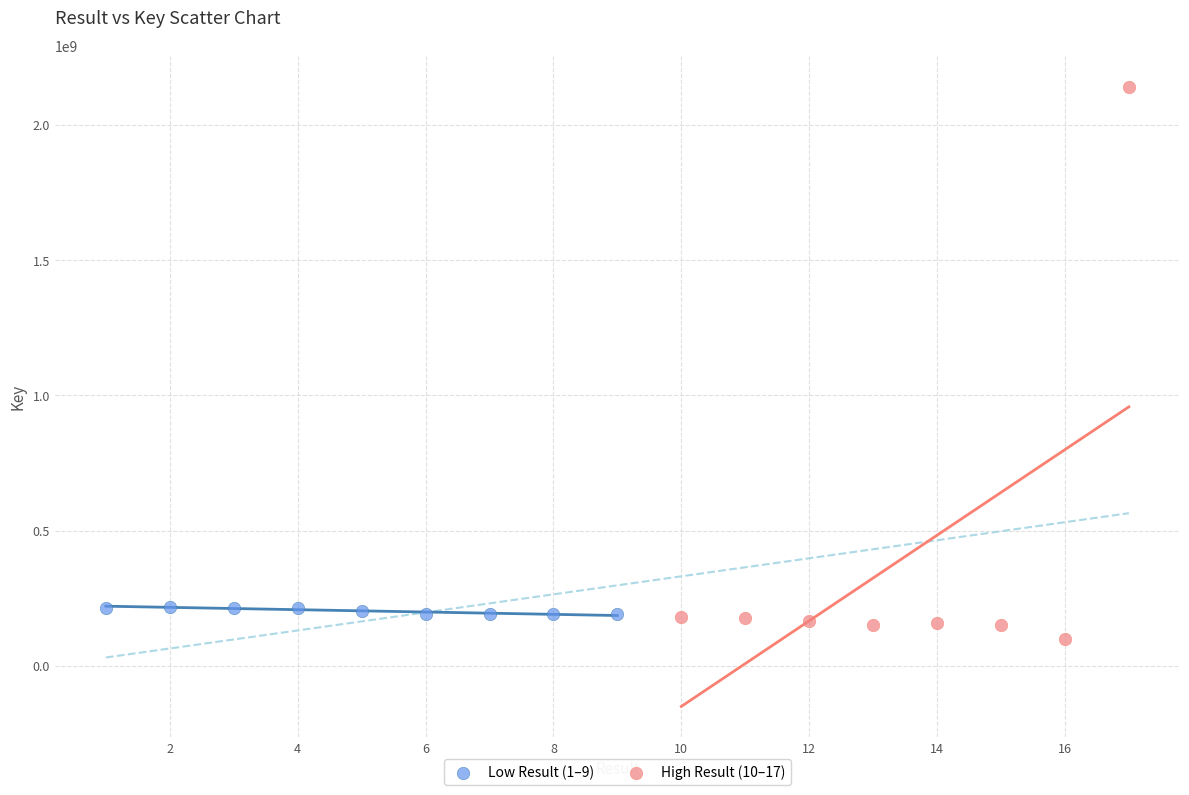

Which series has the largest Y range (max minus min)?

High Result (10–17)